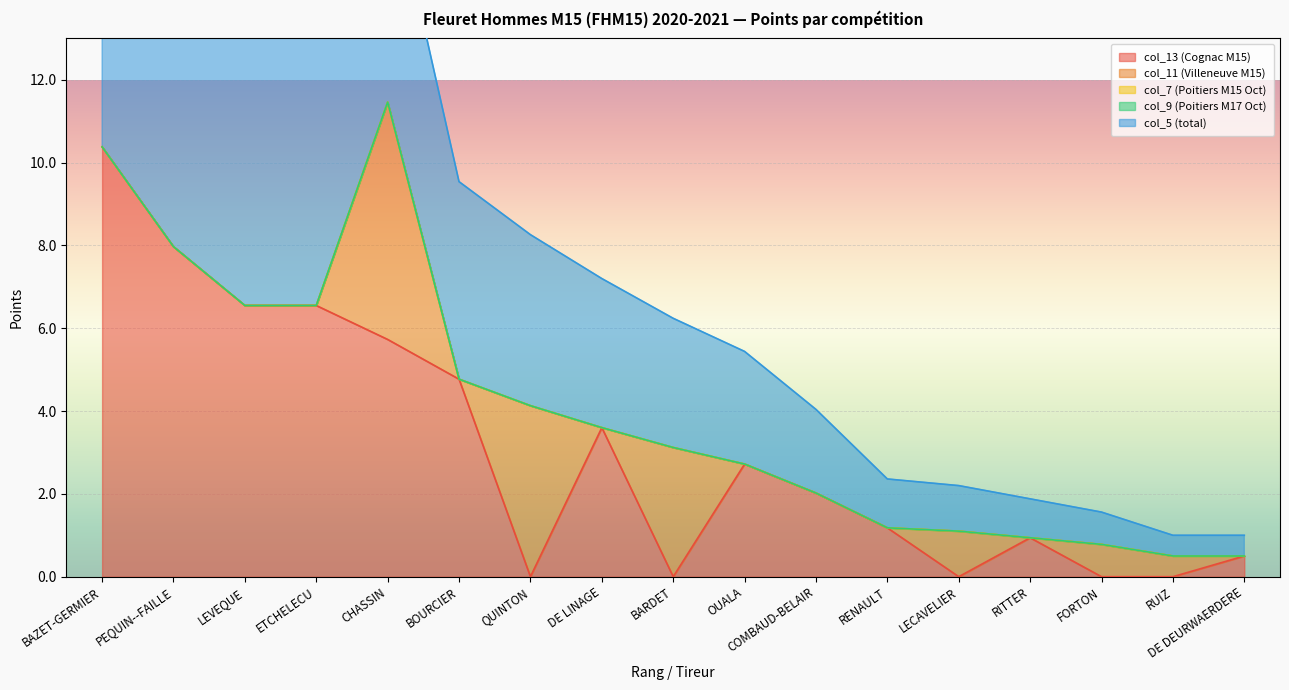

Is it true that col_13 (Cognac M15) equals 1.2 at RENAULT?

True